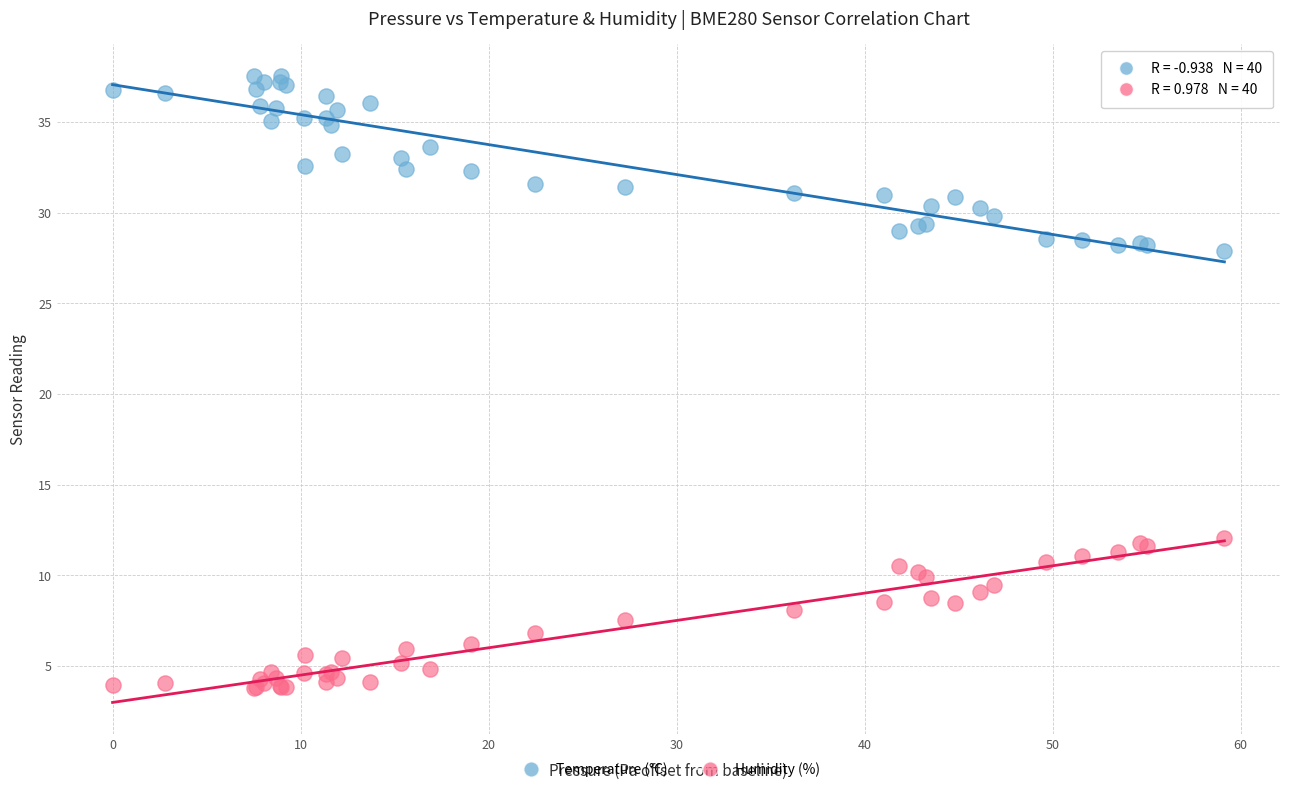

What is the X range (max minus min) for the scatter plot?

59.1